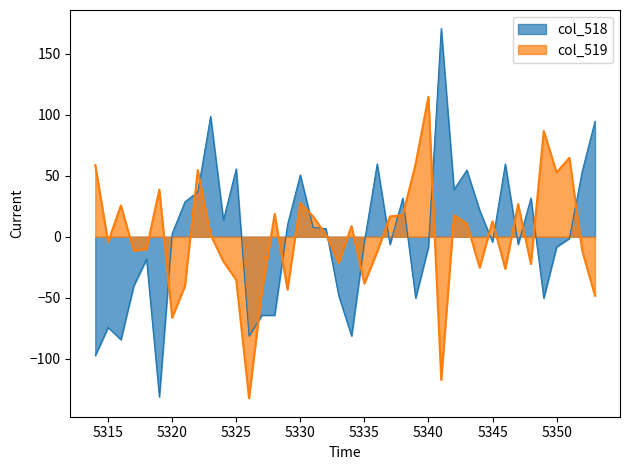

The value of col_518 at 5328 is -64.4. True or false?

True